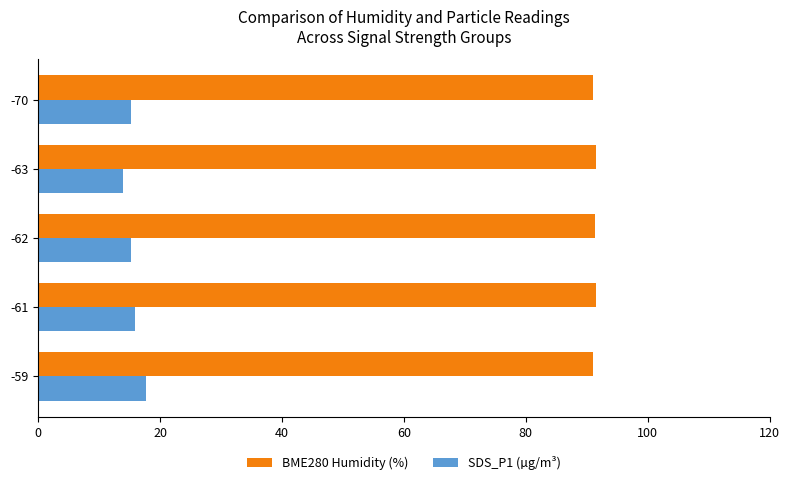

What is the difference between the maximum and minimum values in the SDS_P1 (µg/m³) series?

3.8